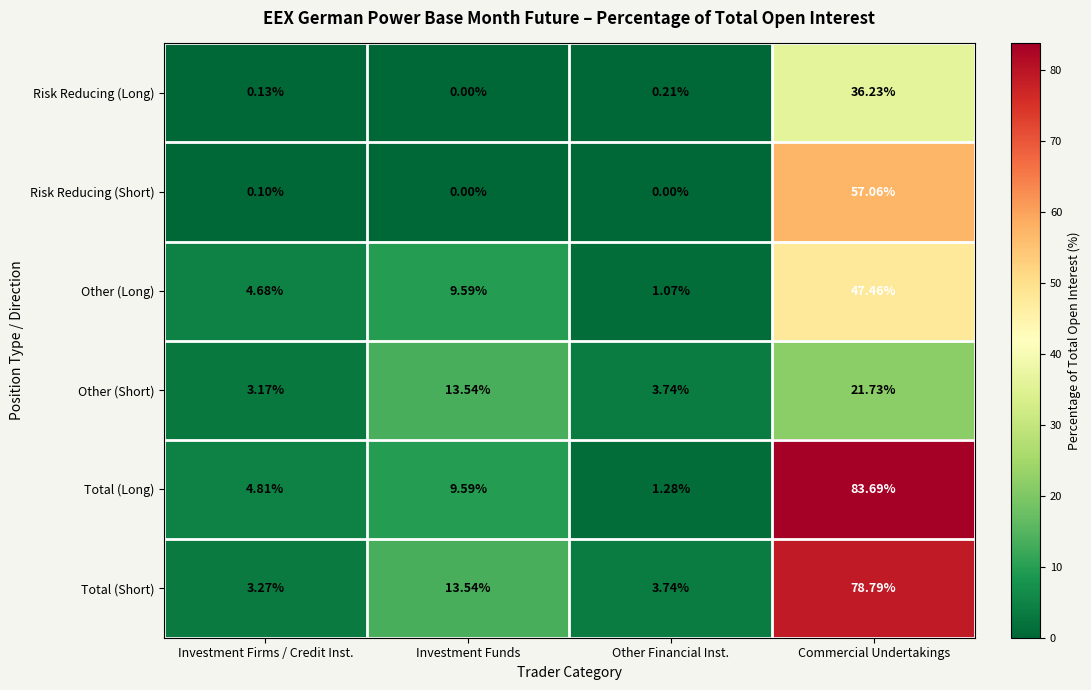

Rank the categories by Total (Long) value from highest to lowest.

Commercial Undertakings, Investment Funds, Investment Firms / Credit Inst., Other Financial Inst.